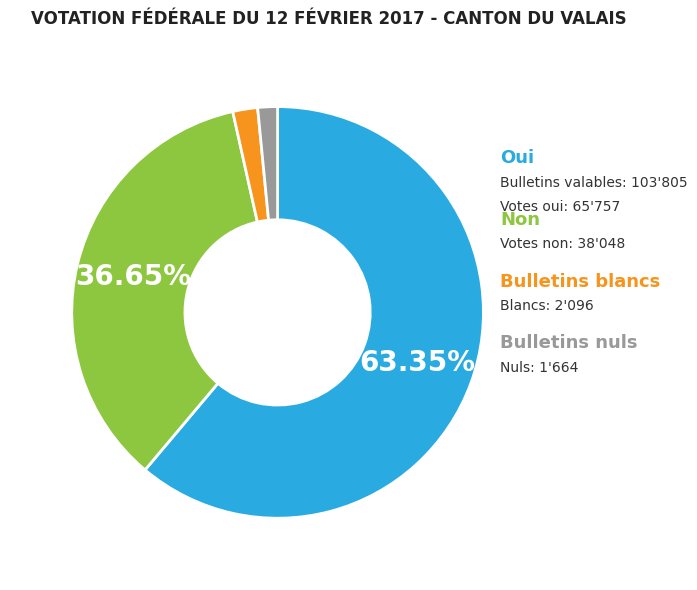

Does Bulletins nuls account for over 50% of the chart?

No